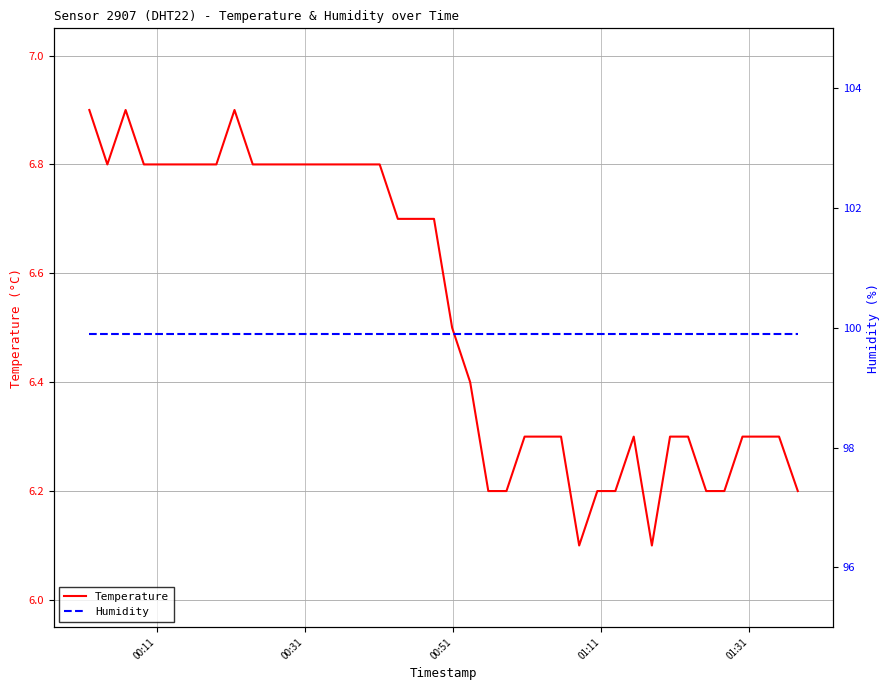

How many lines are shown in the chart?

2